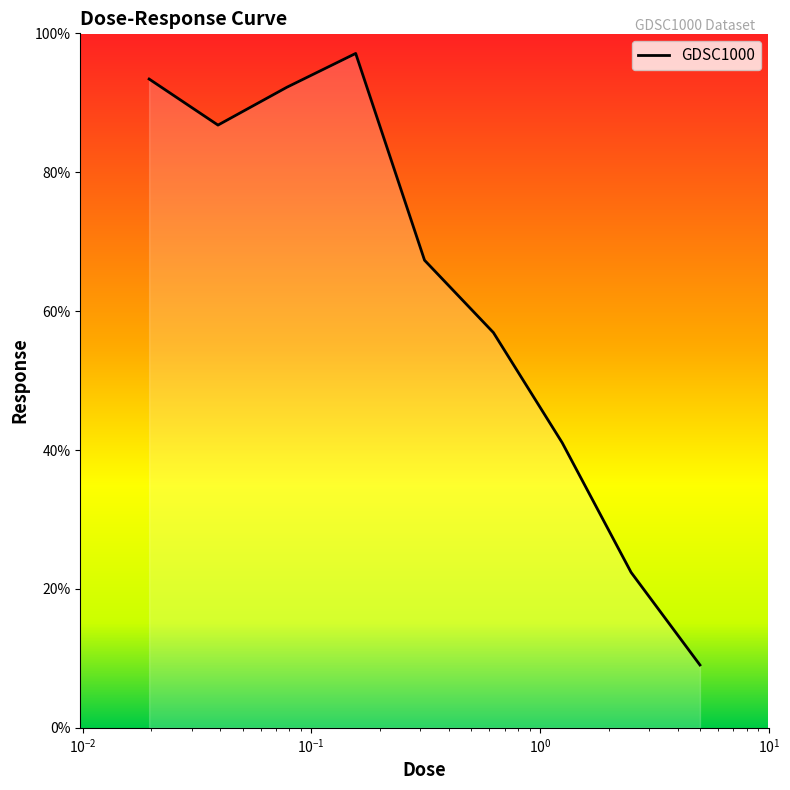

What is the sum of all values?

566.2